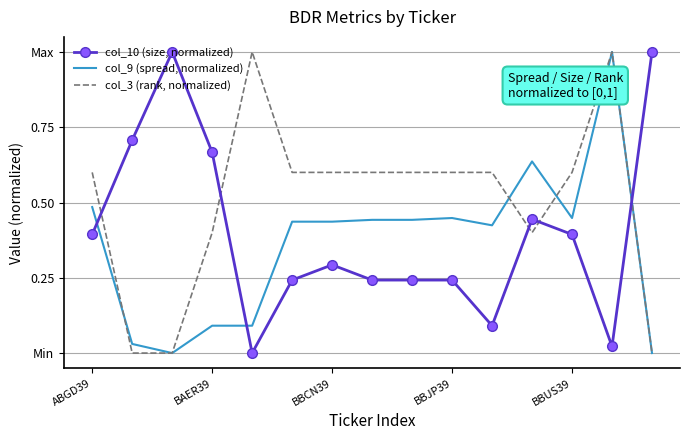

How many intersections are there between col_10 (size, normalized) and col_3 (rank, normalized)?

5